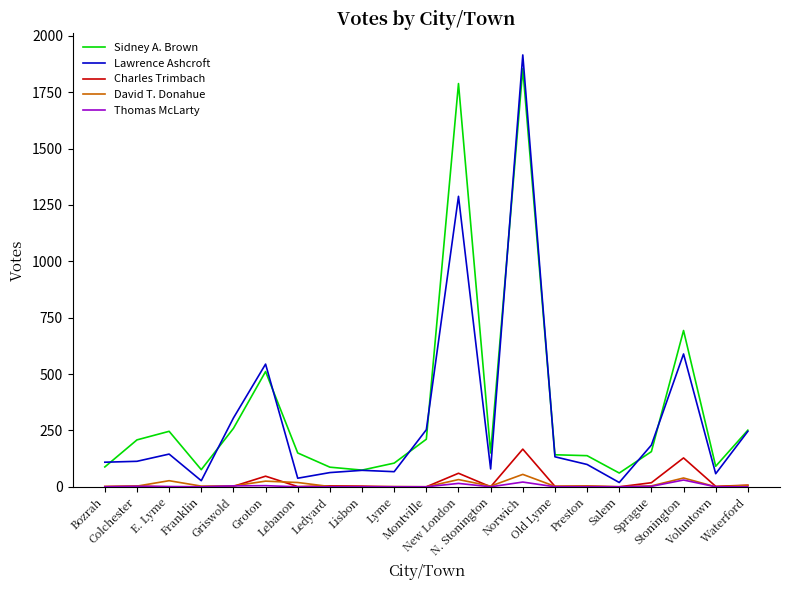

True or false: Sidney A. Brown and David T. Donahue intersect in this chart.

False